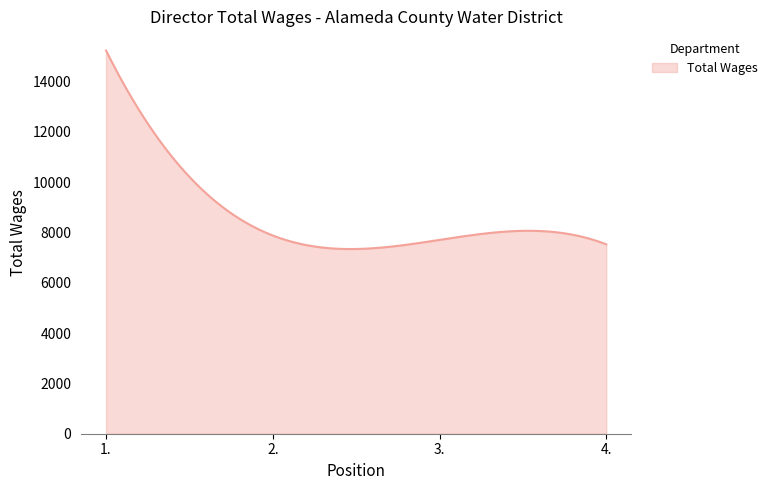

What is the difference between the maximum and minimum values?

7888.0